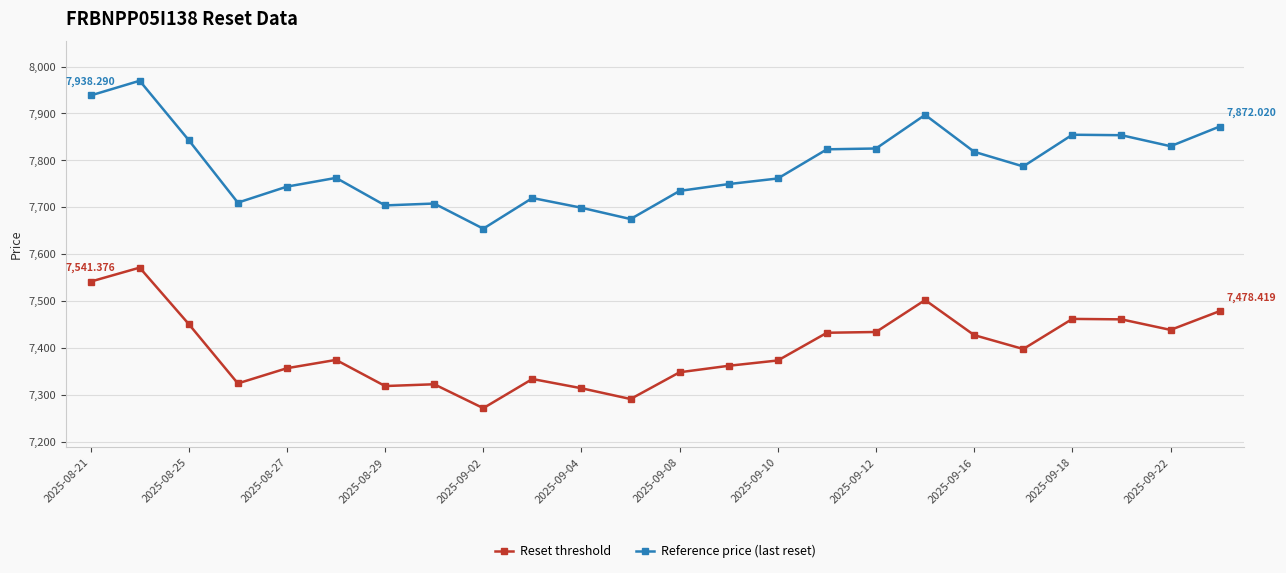

What is the difference between the maximum and minimum values in the Reset threshold series?

299.7